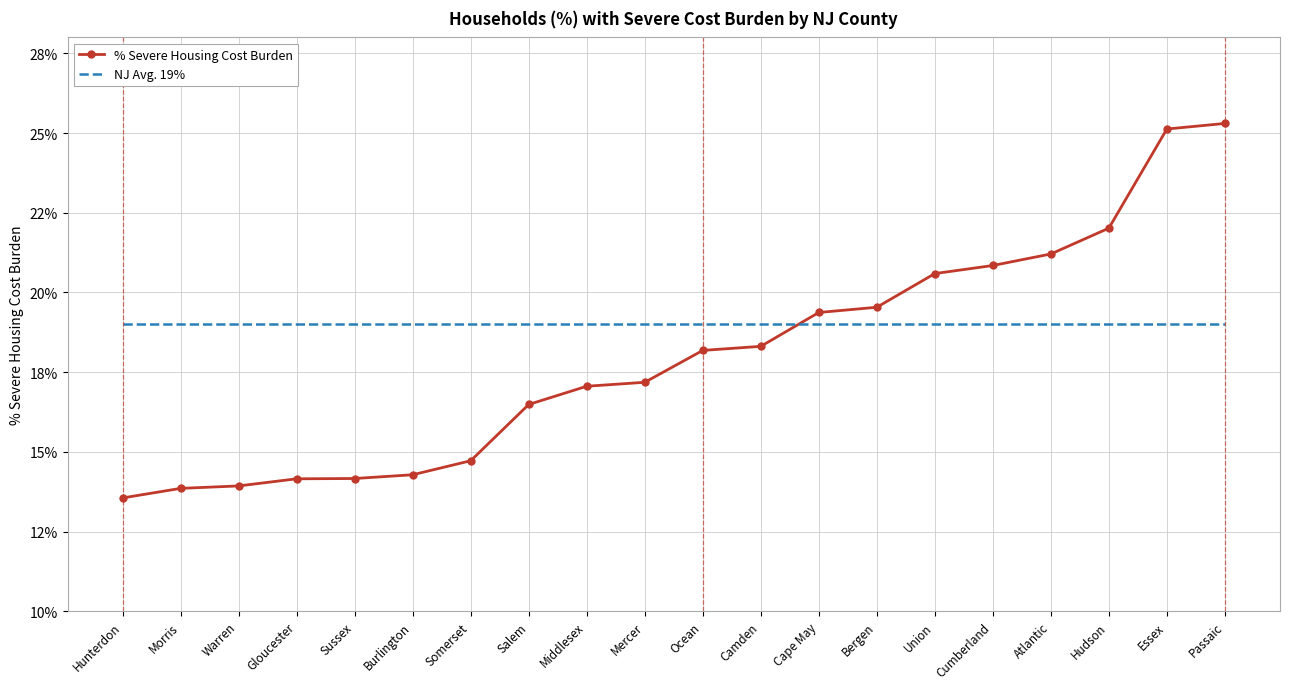

Between Middlesex and Camden, which is larger?

Camden